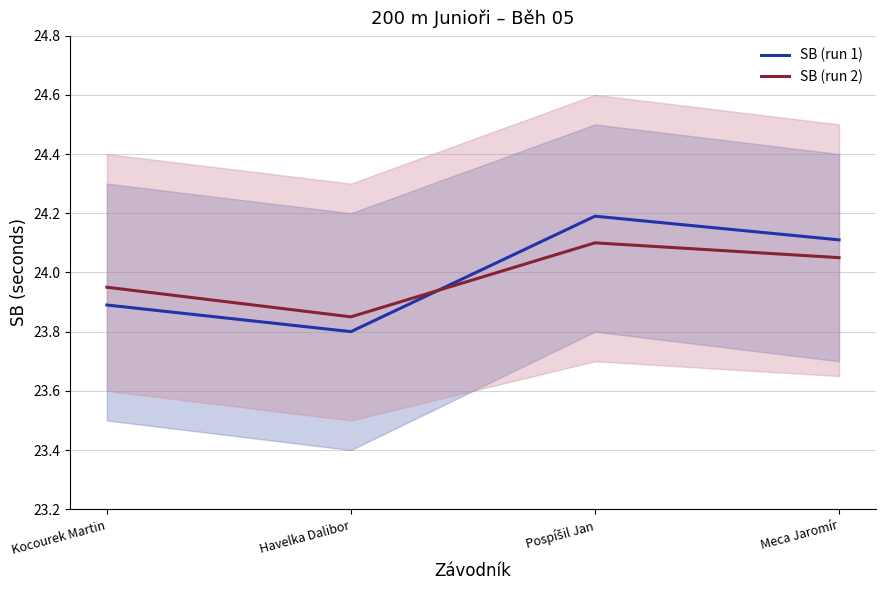

What is the difference between the SB (run 2) values at Meca Jaromír and Havelka Dalibor?

0.2